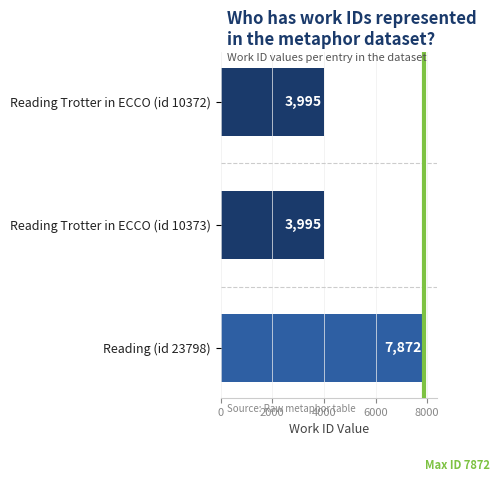

Reading bottom to top, extract all data points from this chart.

Reading (id 23798)=7872	Reading Trotter in ECCO (id 10373)=3995	Reading Trotter in ECCO (id 10372)=3995